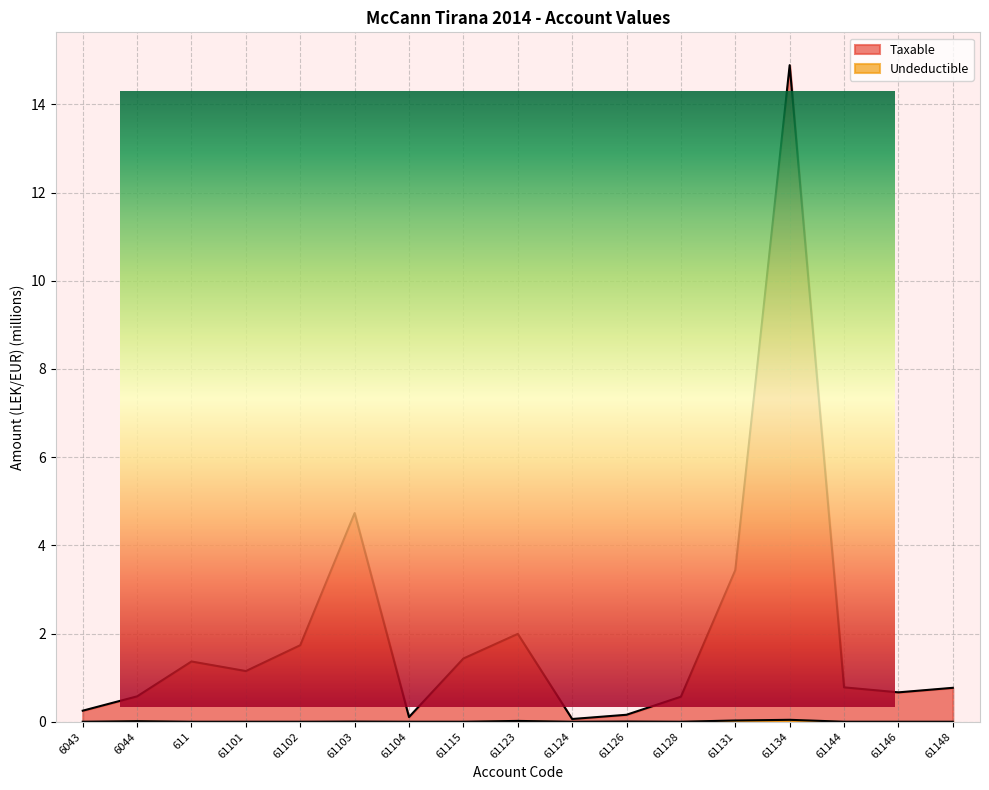

Rank the series by their average value, from highest to lowest.

Taxable, Undeductible